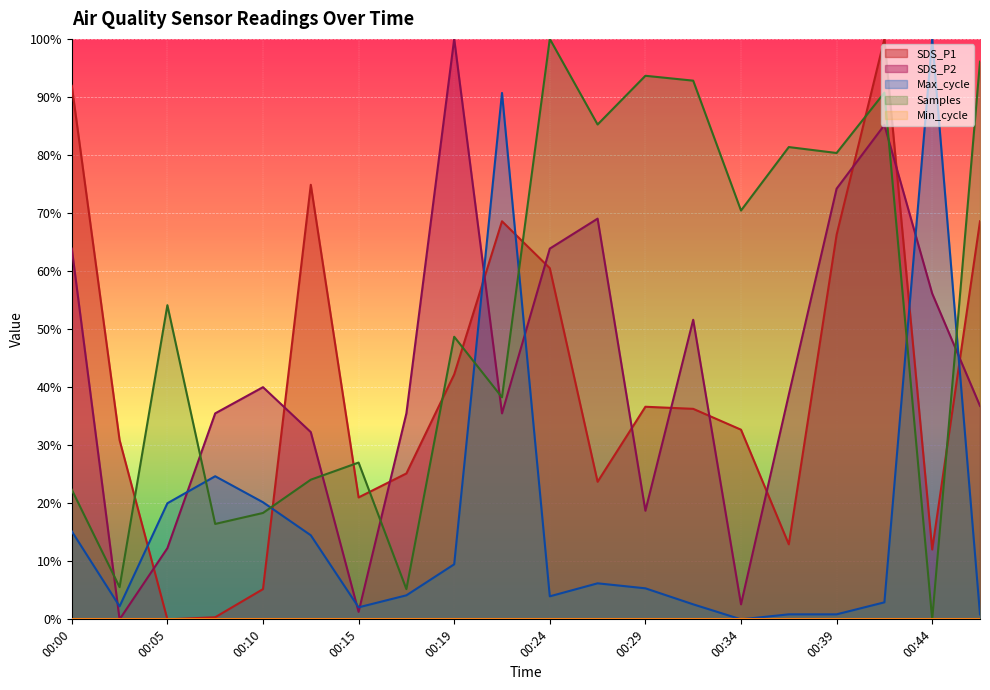

The value of SDS_P1 at 00:34 is 55.3. True or false?

False